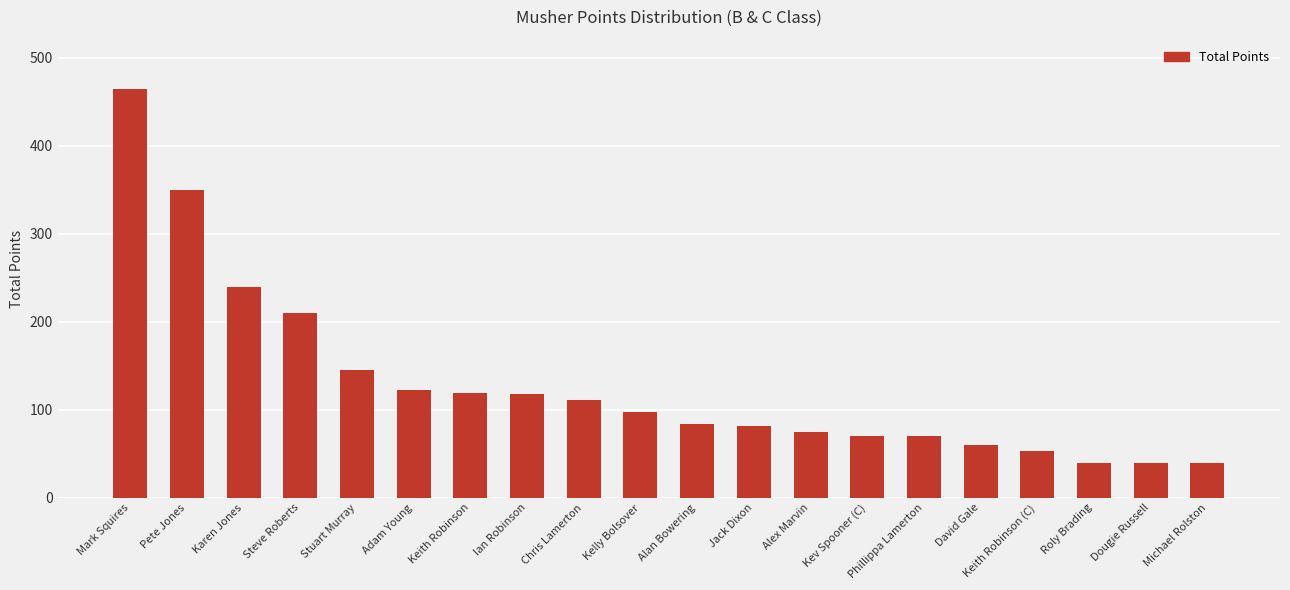

What is the change in value from Phillippa Lamerton to David Gale?

-10